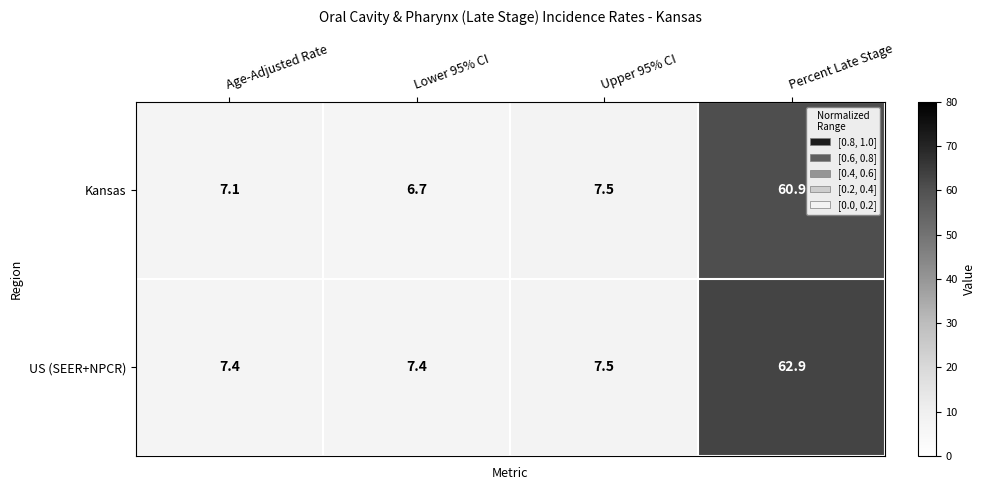

List the series in order of their overall mean, lowest first.

Kansas, US (SEER+NPCR)